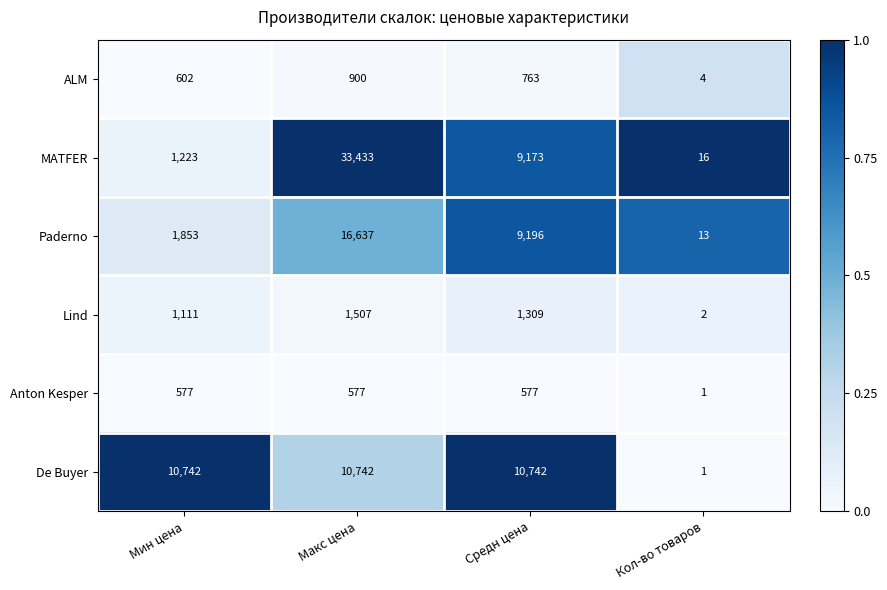

Rank the series at Мин цена from lowest to highest value.

Anton Kesper, ALM, Lind, MATFER, Paderno, De Buyer